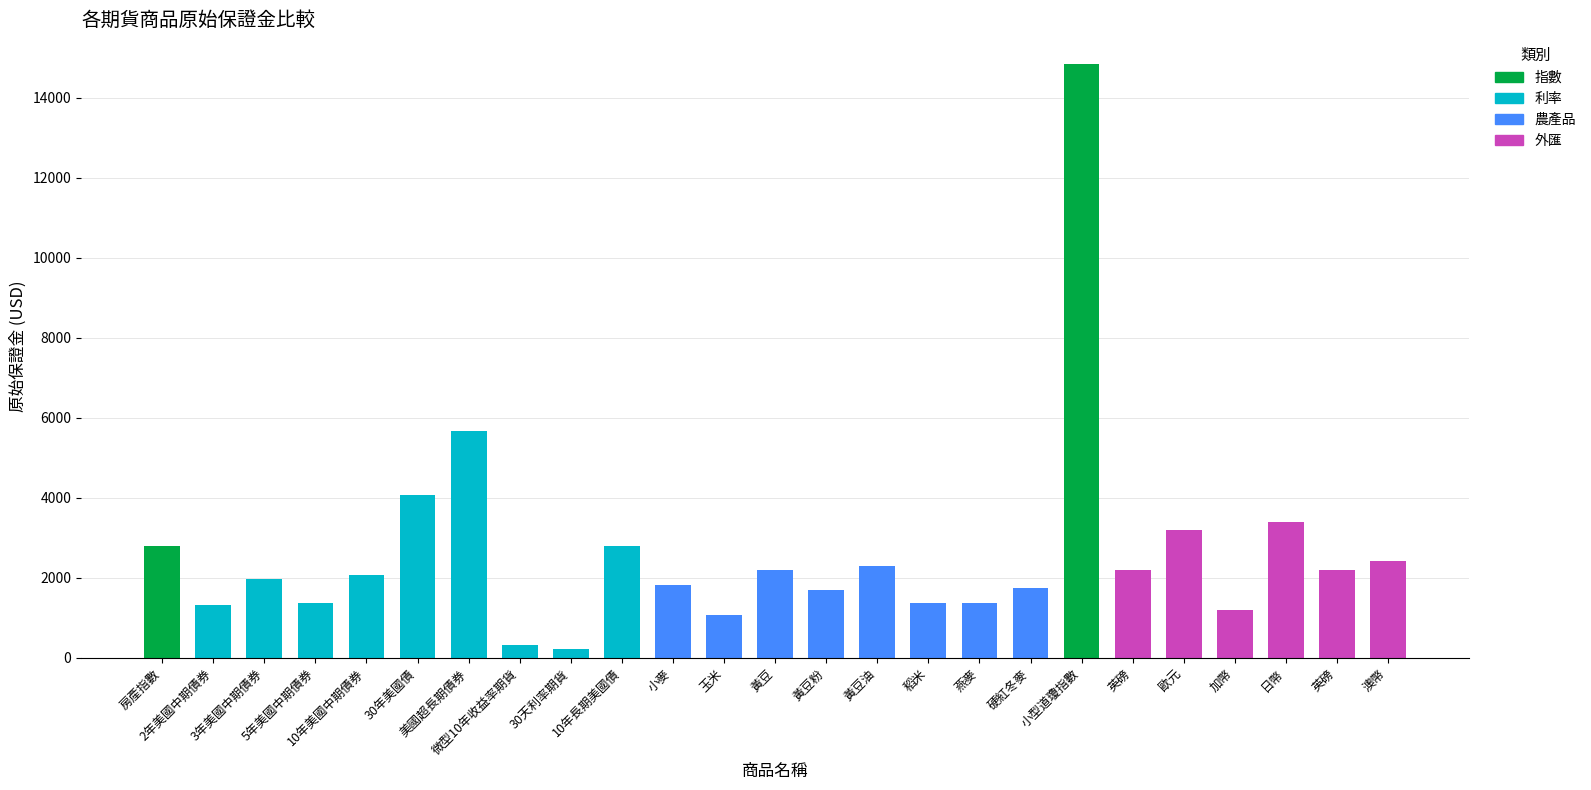

What is the ratio of the value at 30年美國債 to the value at 日幣?

1.2